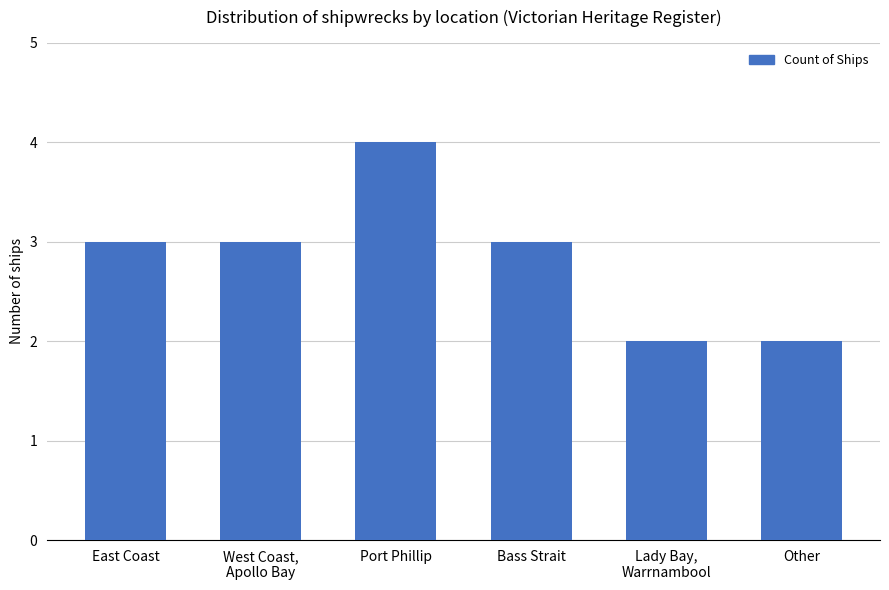

Does the chart contain any negative values?

No